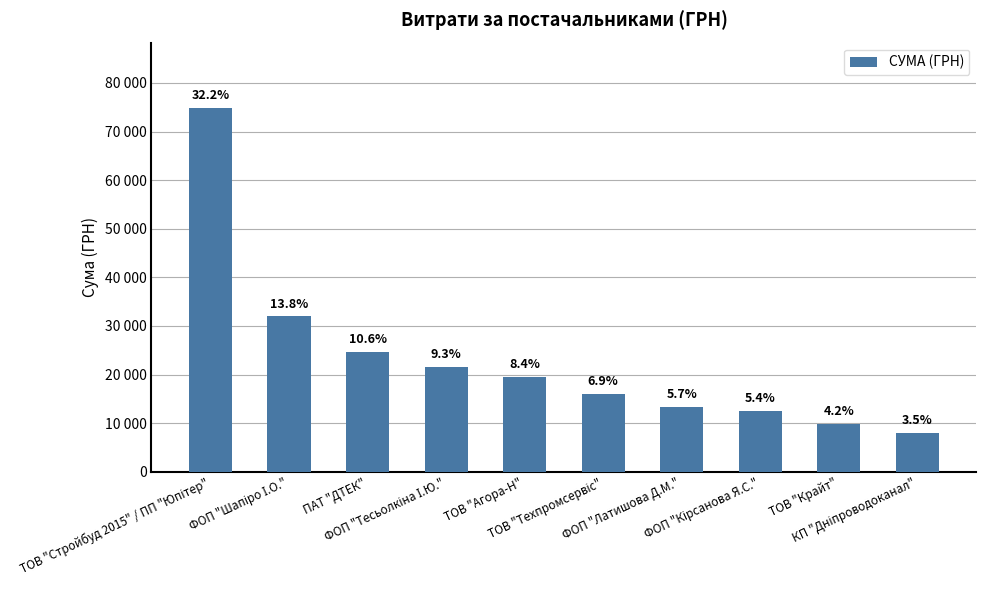

What is the approximate value at КП "Дніпроводоканал"?

8094.8